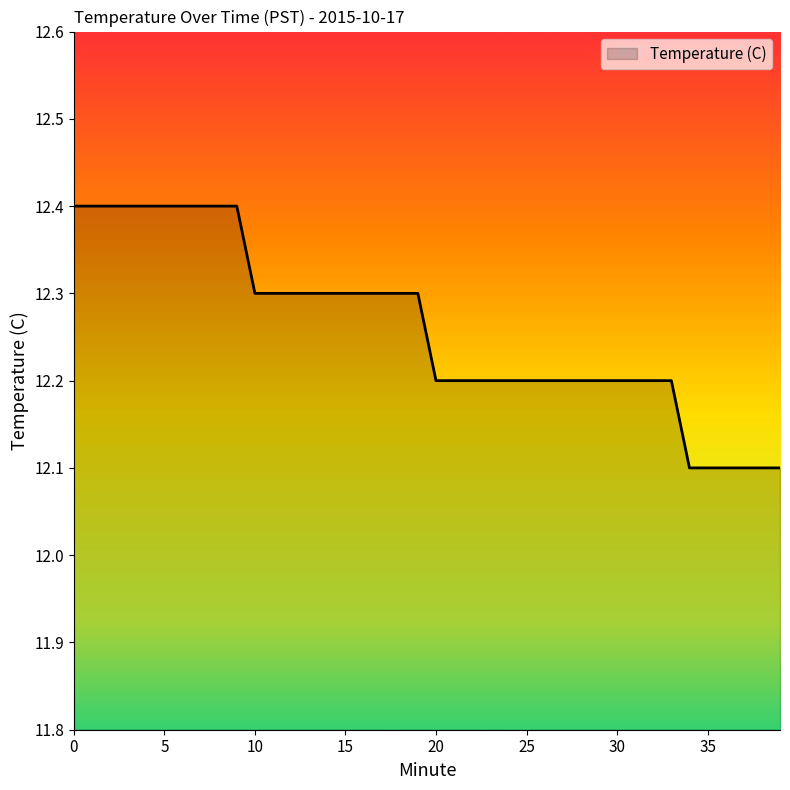

Reading left to right, extract all data points from this chart.

12.4	12.4	12.4	12.4	12.4	12.4	12.4	12.4	12.4	12.4	12.3	12.3	12.3	12.3	12.3	12.3	12.3	12.3	12.3	12.3	12.2	12.2	12.2	12.2	12.2	12.2	12.2	12.2	12.2	12.2	12.2	12.2	12.2	12.2	12.1	12.1	12.1	12.1	12.1	12.1